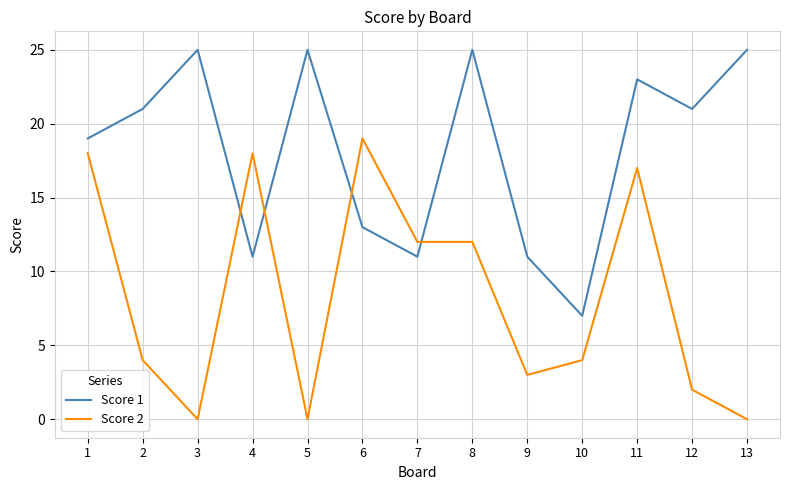

Reading right to left, extract all data points from this chart.

Score 1: 13=25	12=21	11=23	10=7	9=11	8=25	7=11	6=13	5=25	4=11	3=25	2=21	1=19
Score 2: 13=0	12=2	11=17	10=4	9=3	8=12	7=12	6=19	5=0	4=18	3=0	2=4	1=18